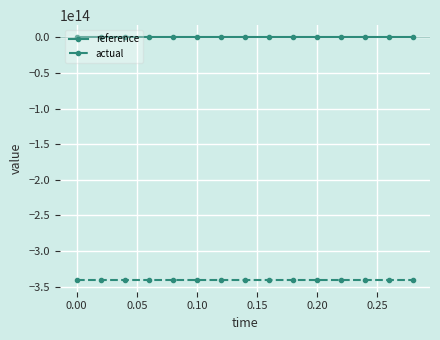

Does the chart display data point markers on the line(s)?

Yes